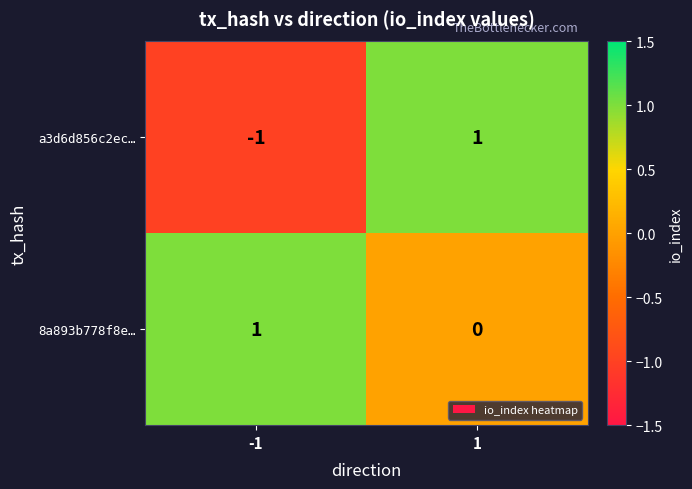

The 8a893b778f8e… series shows 0 at -1. True or false?

False